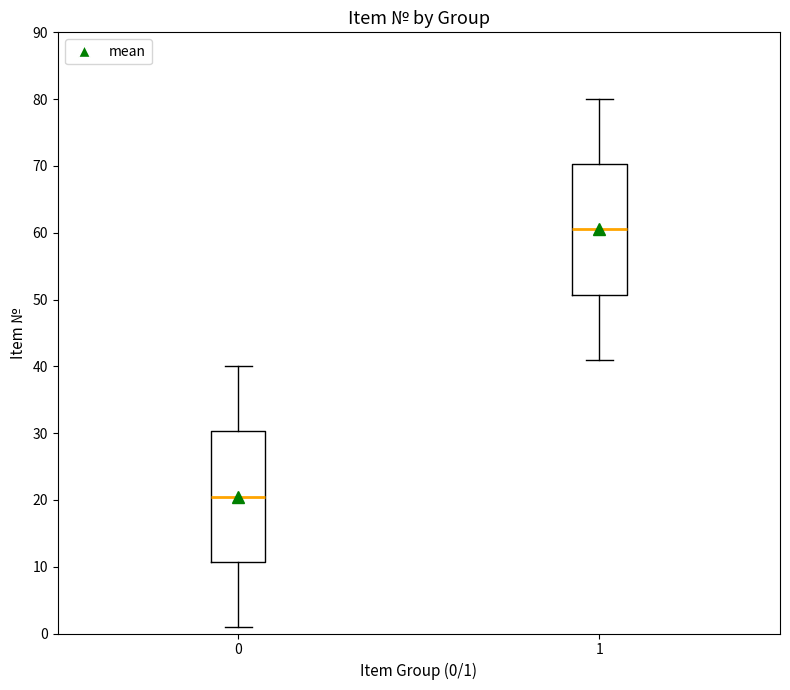

Reading left to right, transcribe this box plot: for each box, give where its median line is, the range the box spans, and where its two whiskers end, as read against the y-axis. The values are not printed on the chart, so give them approximately, as read against the axis.

0: median 21, box 11 to 30, whiskers 1 to 40
1: median 61, box 51 to 70, whiskers 41 to 80